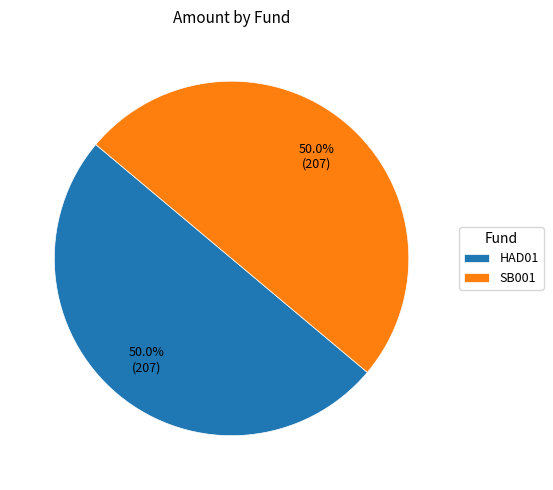

To the nearest percent, what is the average slice percentage?

50%